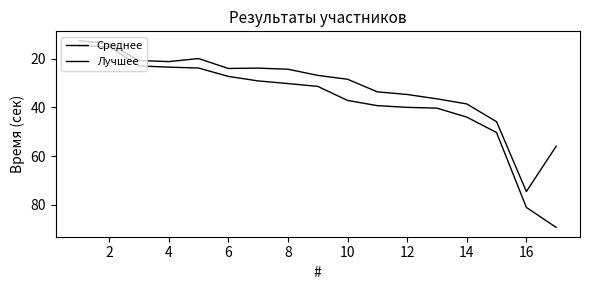

How many lines are shown in the chart?

2